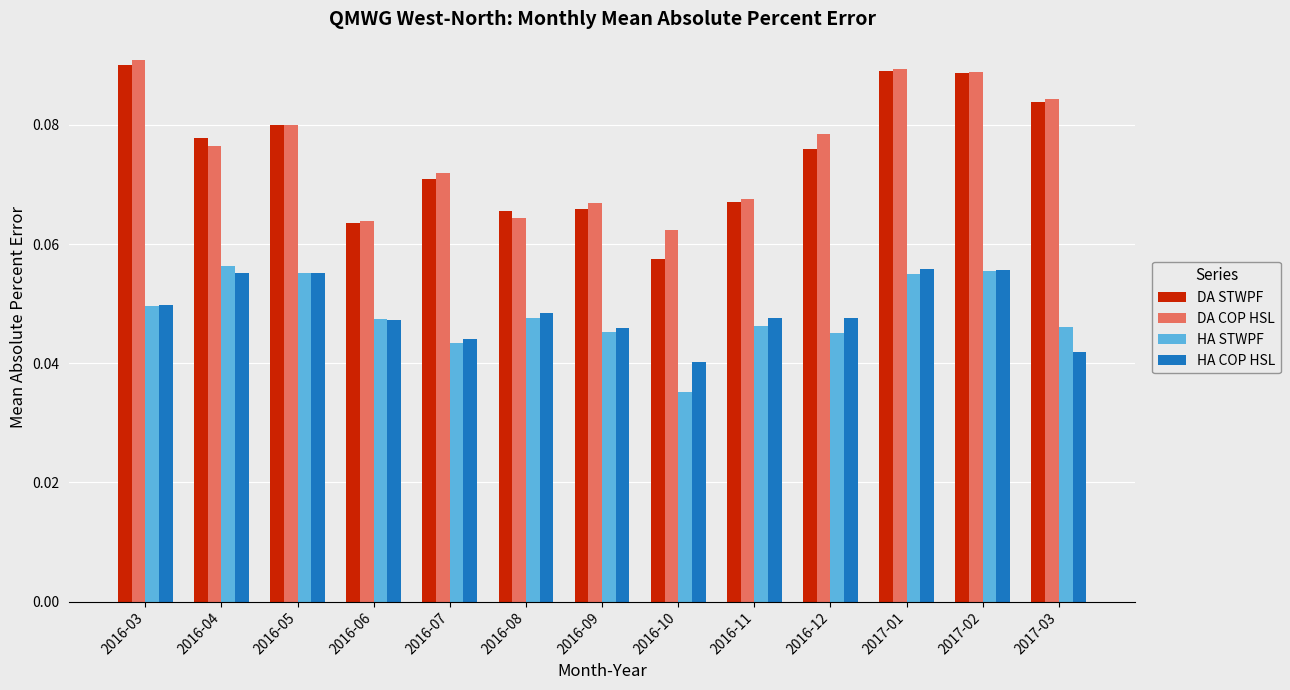

The DA COP HSL series shows 0.0 at 2016-11. True or false?

False